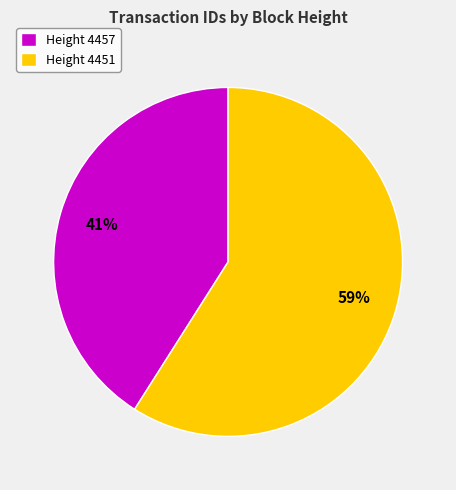

What percentage is the Height 4457 slice, to the nearest percent?

41%